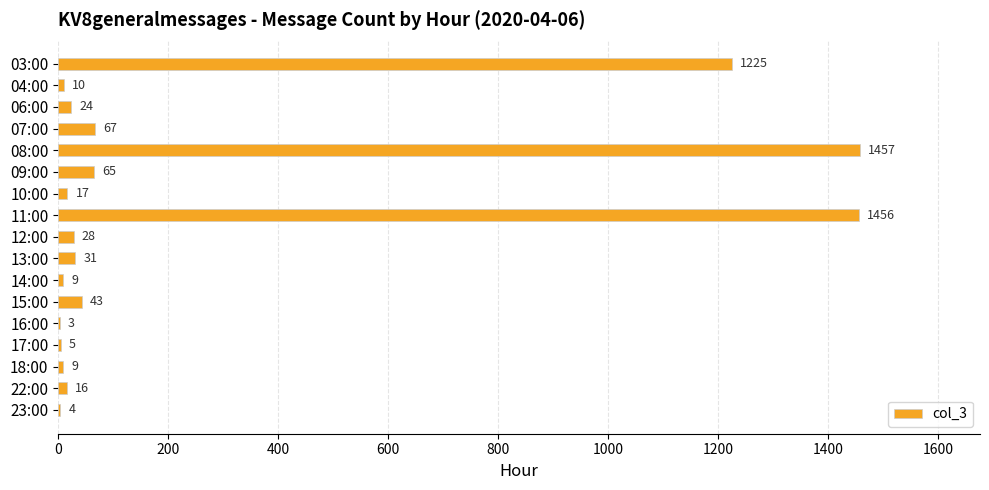

True or false: the data shows 9 at 18:00.

True